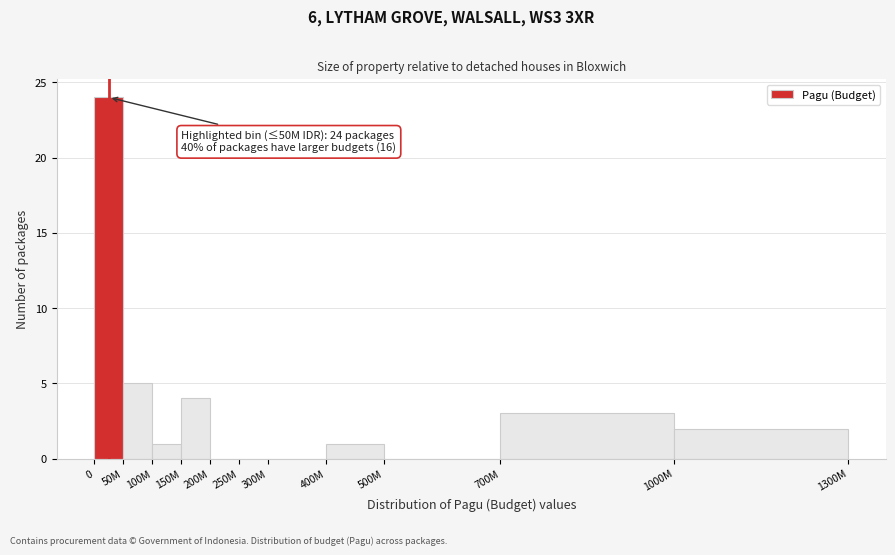

Reading right to left, extract all data points from this chart.

1000M=2	700M=3	500M=0	400M=1	300M=0	250M=0	200M=0	150M=4	100M=1	50M=5	0=24